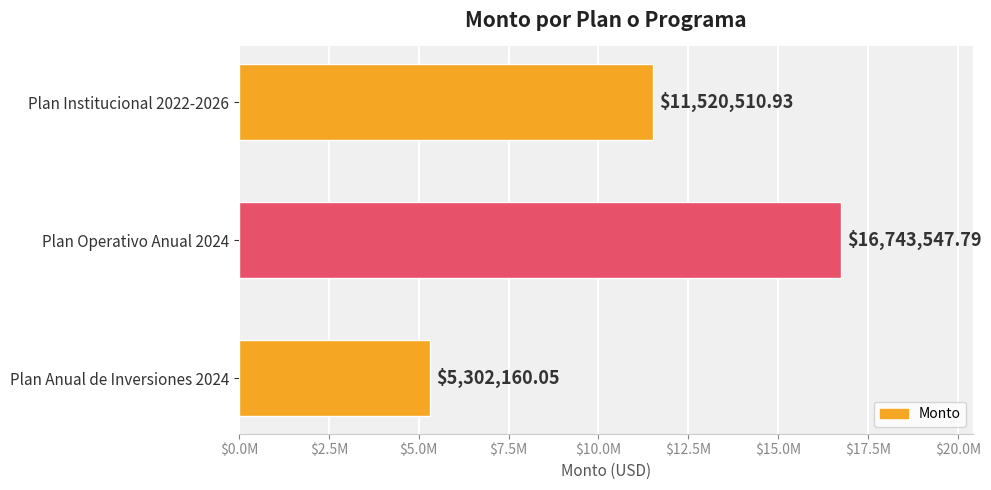

Rank the categories by value from highest to lowest.

Plan Operativo Anual 2024, Plan Institucional 2022-2026, Plan Anual de Inversiones 2024